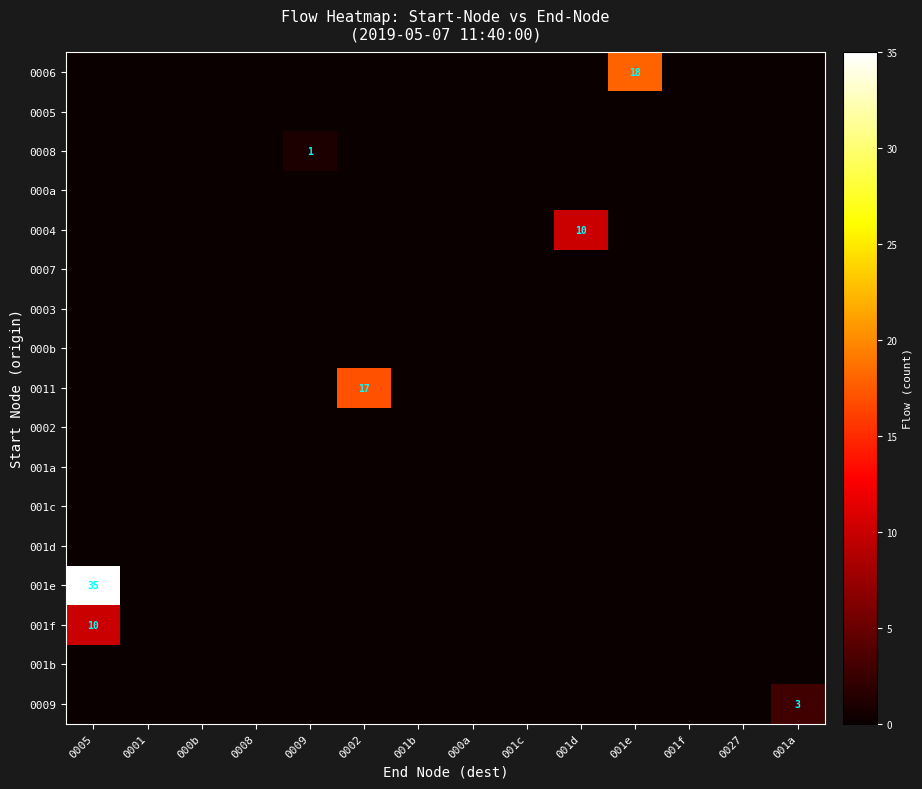

Which series has the widest spread of values?

001e